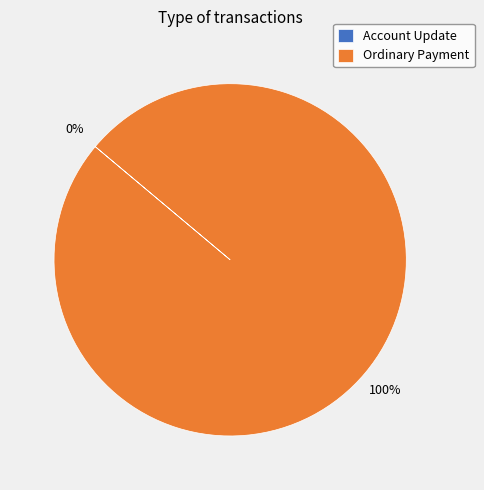

What is the change in value from Account Update to Ordinary Payment?

+1